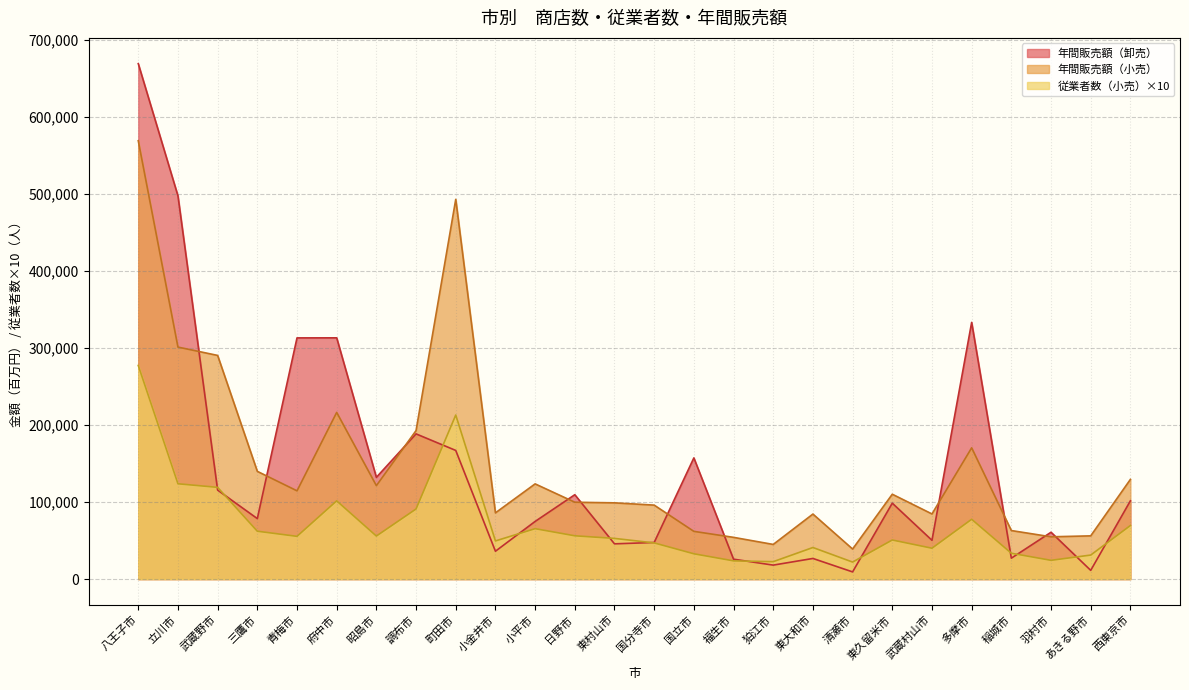

At which category is the sum across all series the highest?

八王子市